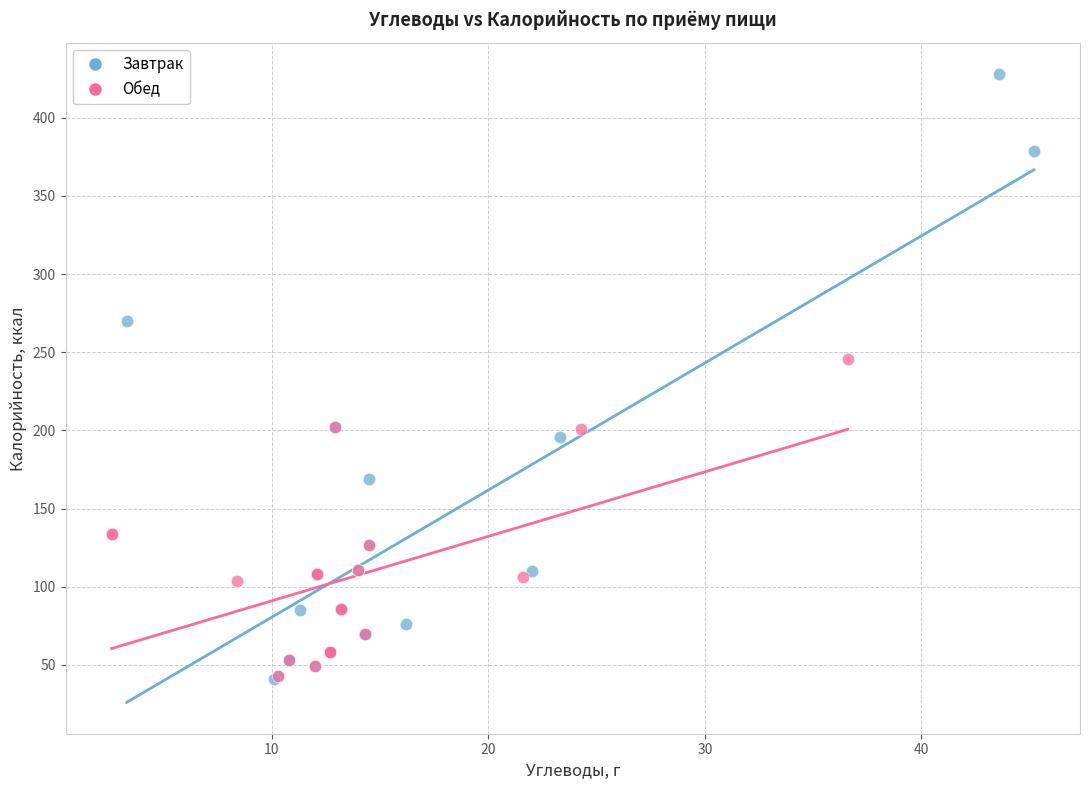

Which series has the widest spread of Y values?

Завтрак